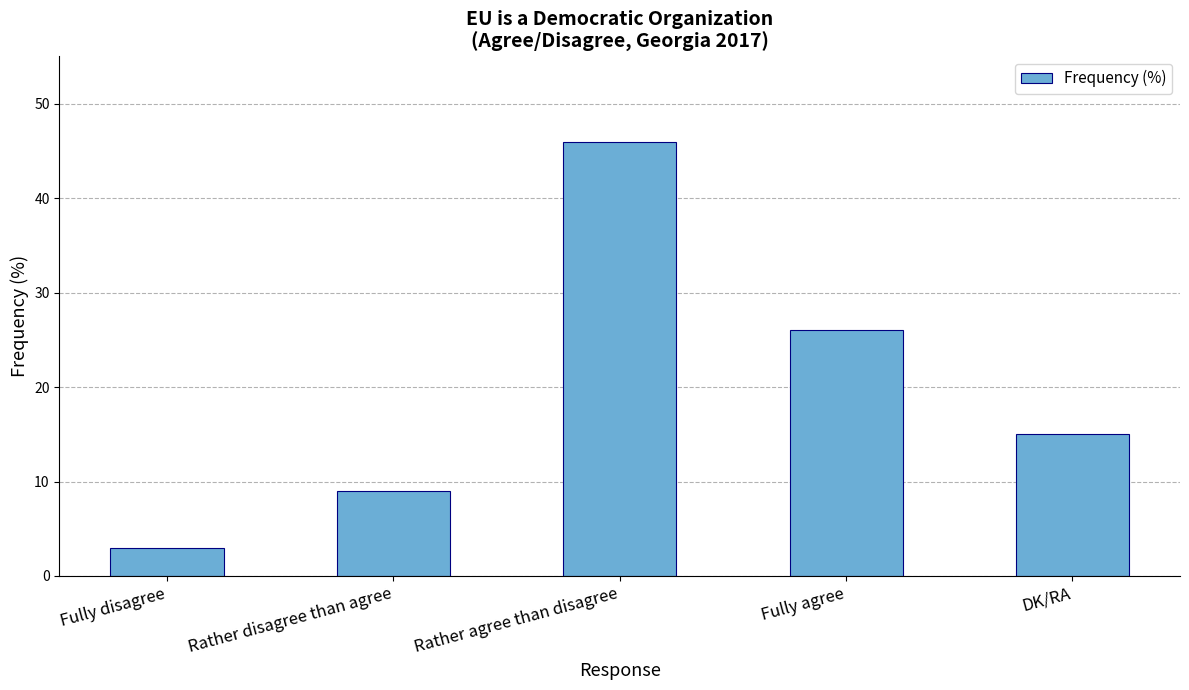

What is the approximate value at Fully agree, to the nearest 10?

30